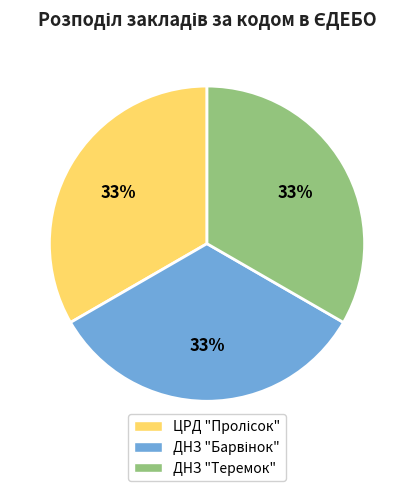

To the nearest percent, what percentage of the pie is ДНЗ "Теремок"?

33%